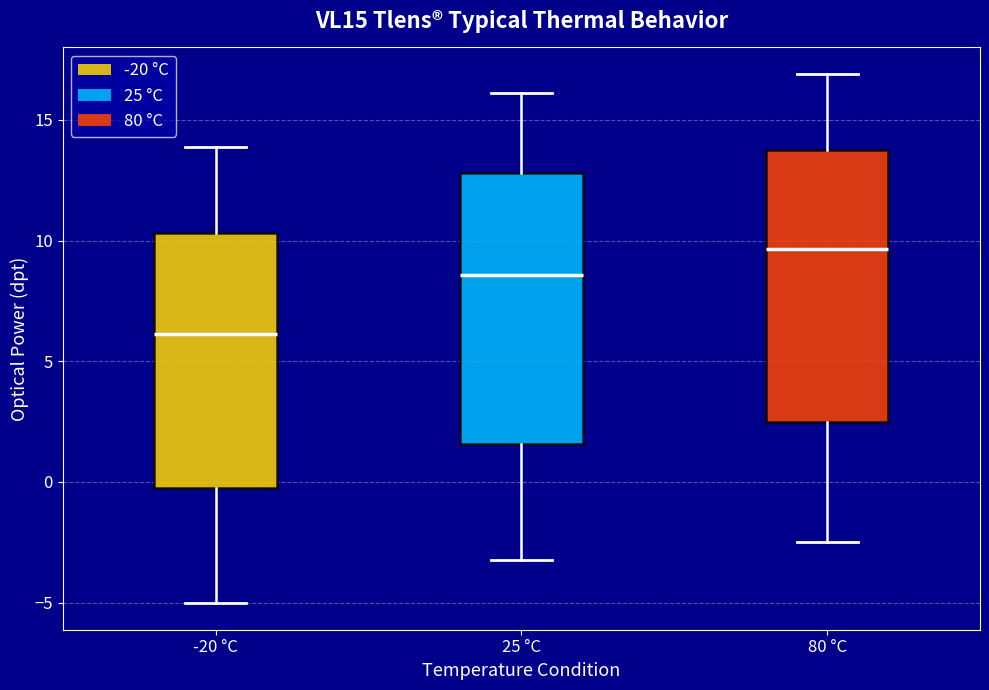

Reading left to right, transcribe this box plot: for each box, give where its median line is, the range the box spans, and where its two whiskers end, as read against the y-axis. The values are not printed on the chart, so give them approximately, as read against the axis.

-20 °C: median 6.0, box -0.5 to 10.5, whiskers -5.0 to 14.0
25 °C: median 8.5, box 1.5 to 13.0, whiskers -3.0 to 16.0
80 °C: median 9.5, box 2.5 to 14.0, whiskers -2.5 to 17.0